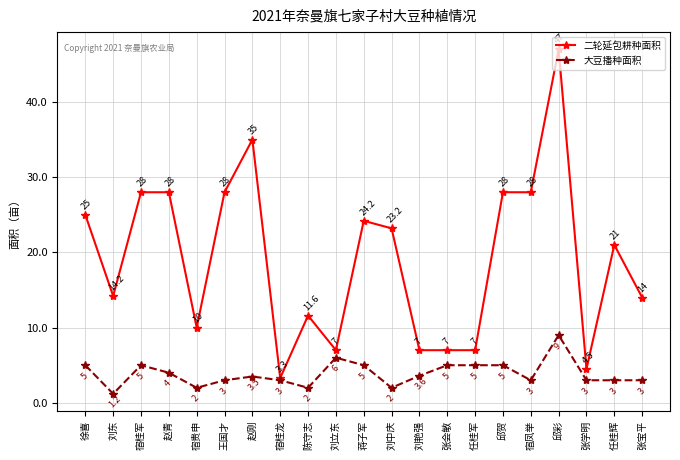

At how many categories does at least one series exceed 46?

1